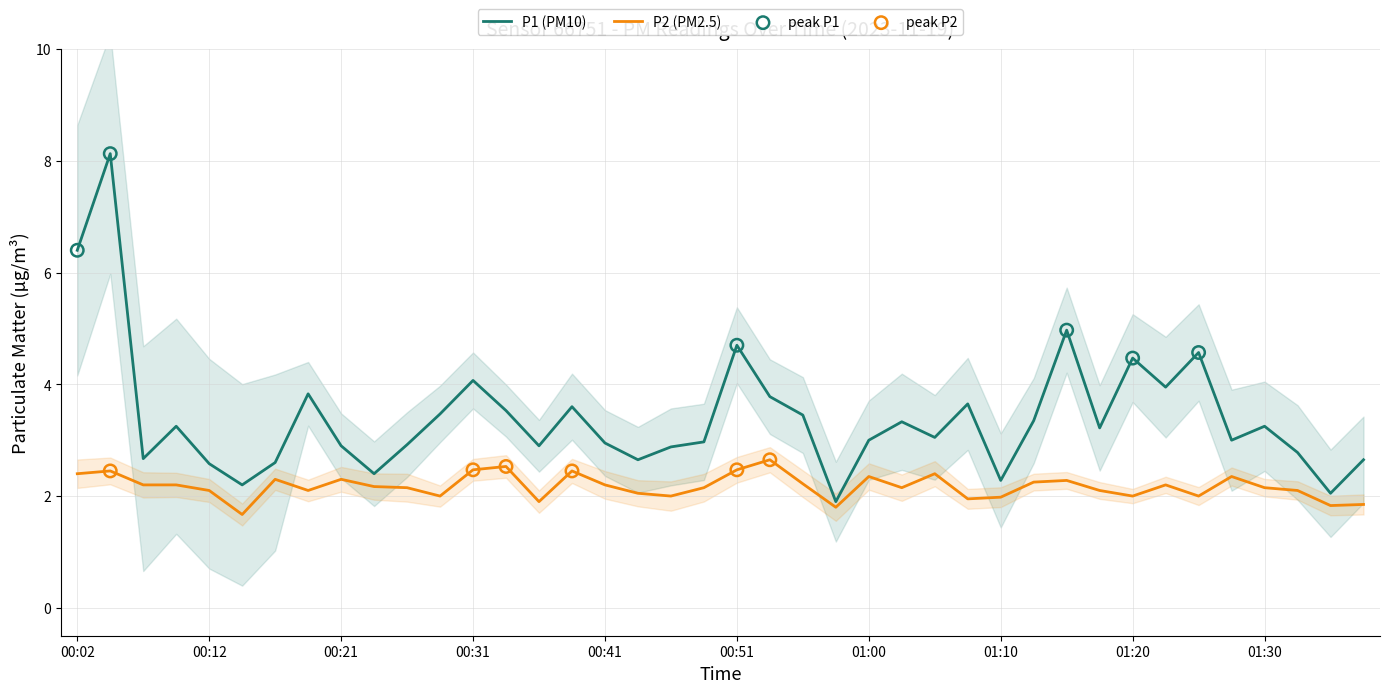

At how many categories does at least one series exceed 2?

39